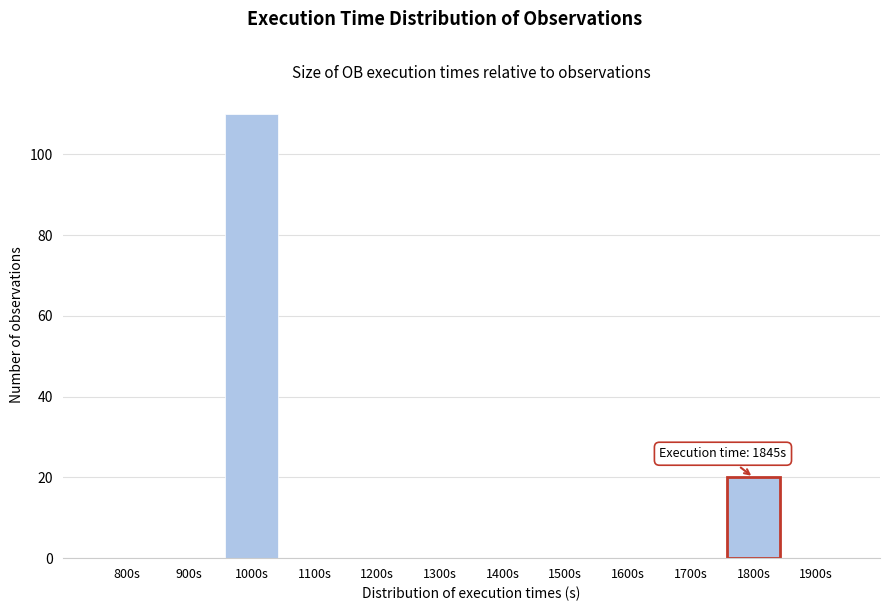

Reading right to left, transcribe all the data shown in this chart.

1900s=0	1800s=20	1700s=0	1600s=0	1500s=0	1400s=0	1300s=0	1200s=0	1100s=0	1000s=110	900s=0	800s=0